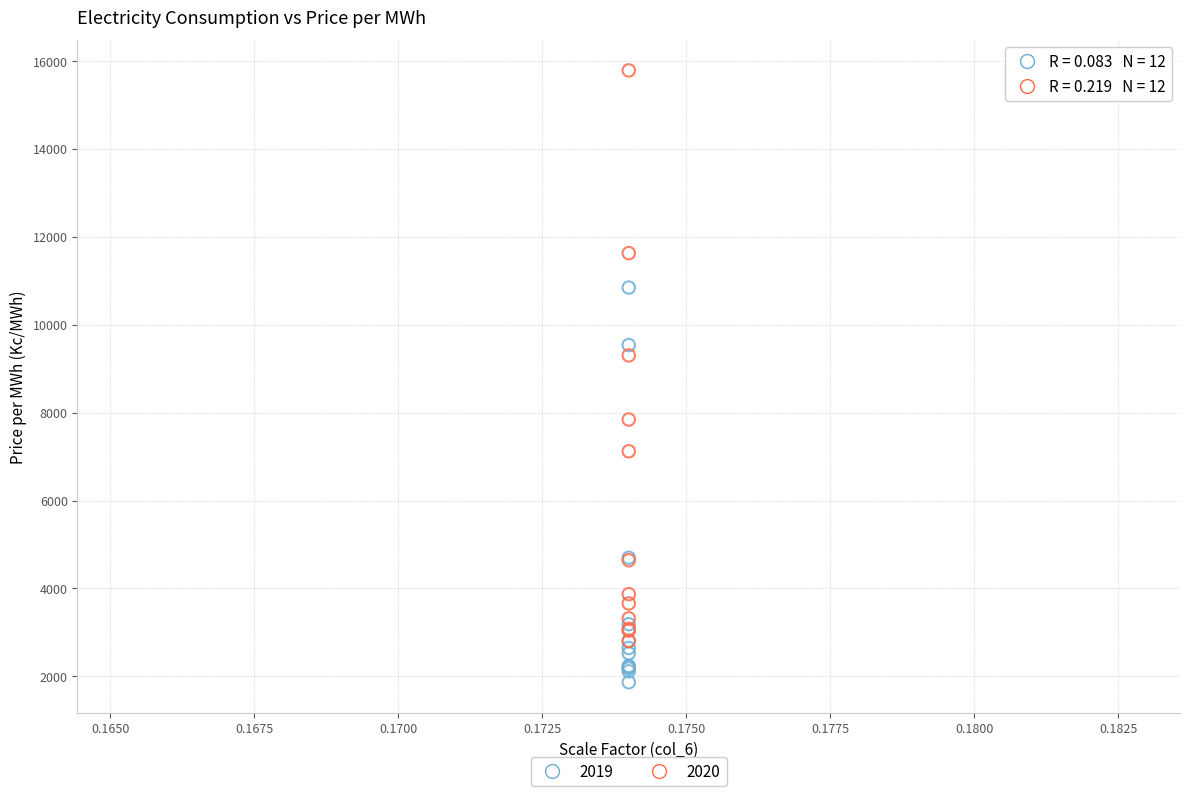

Which series contains the highest Y value?

2020